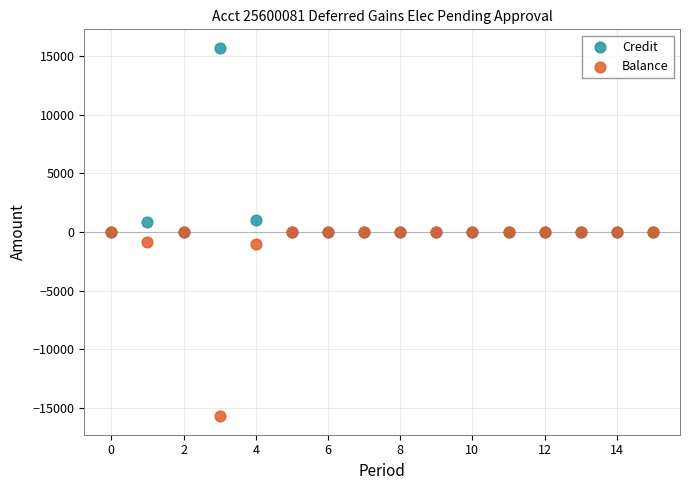

Which series contains the lowest Y value?

Balance